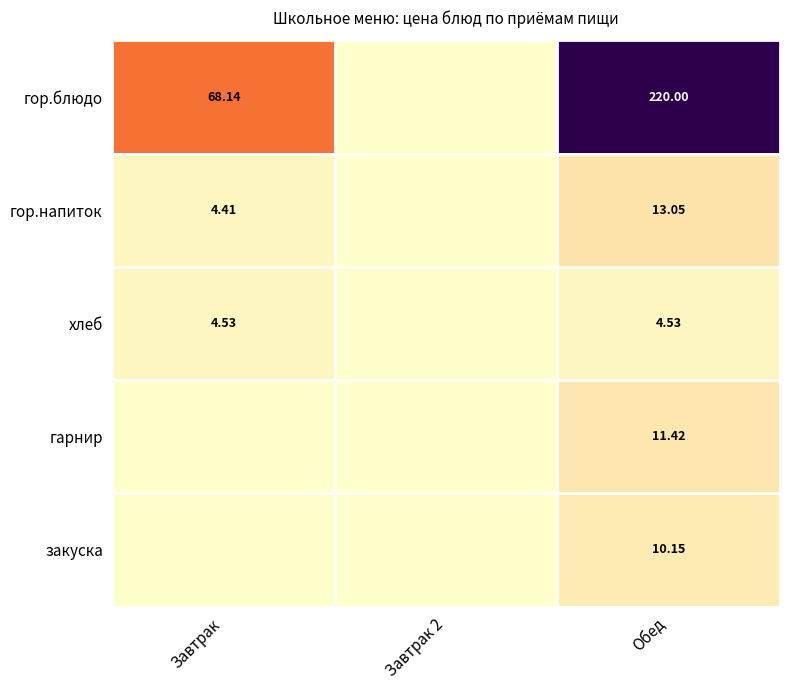

How many distinct data groups are displayed?

5